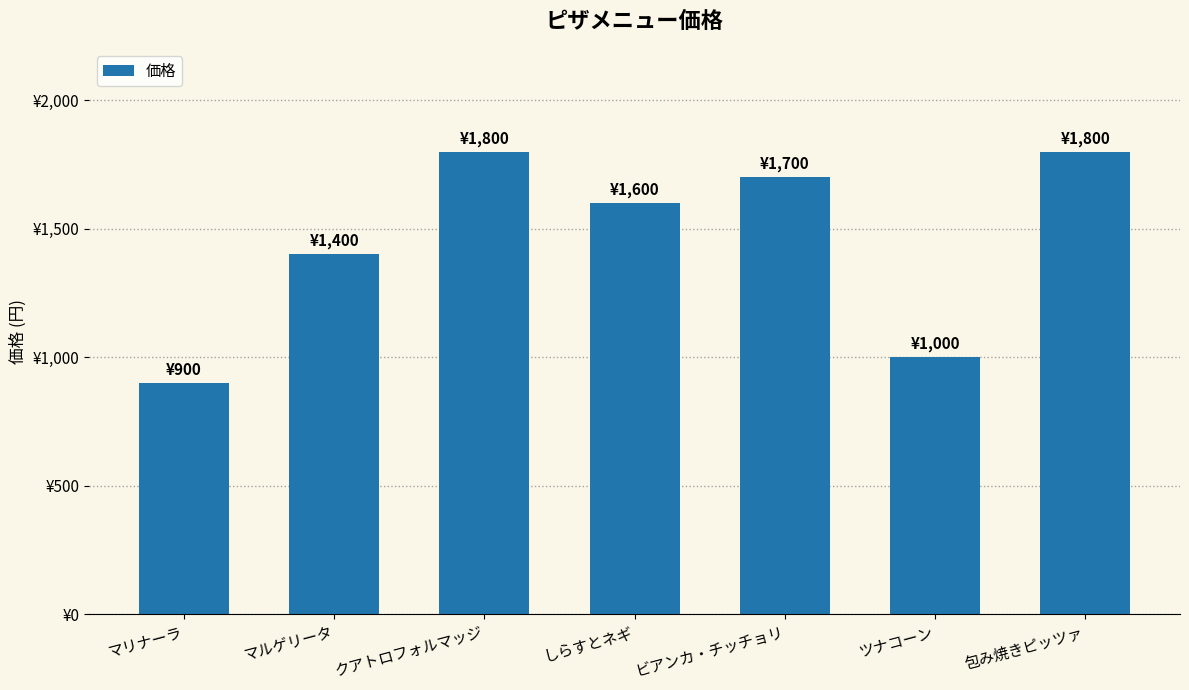

Which has a higher value, マリナーラ or ツナコーン?

ツナコーン